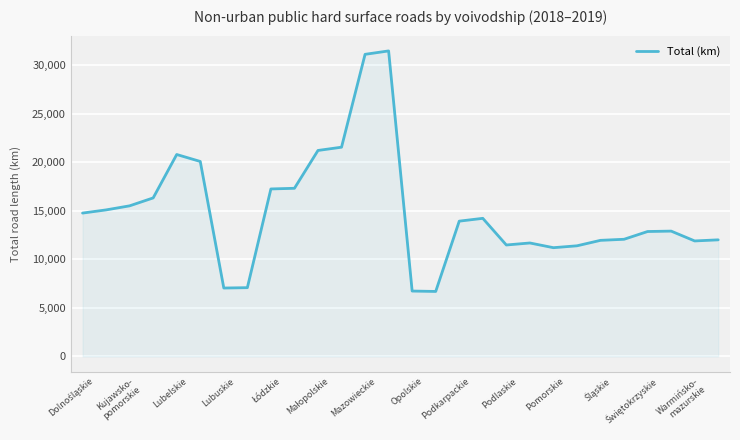

What is the difference between the maximum and minimum values?

24790.4